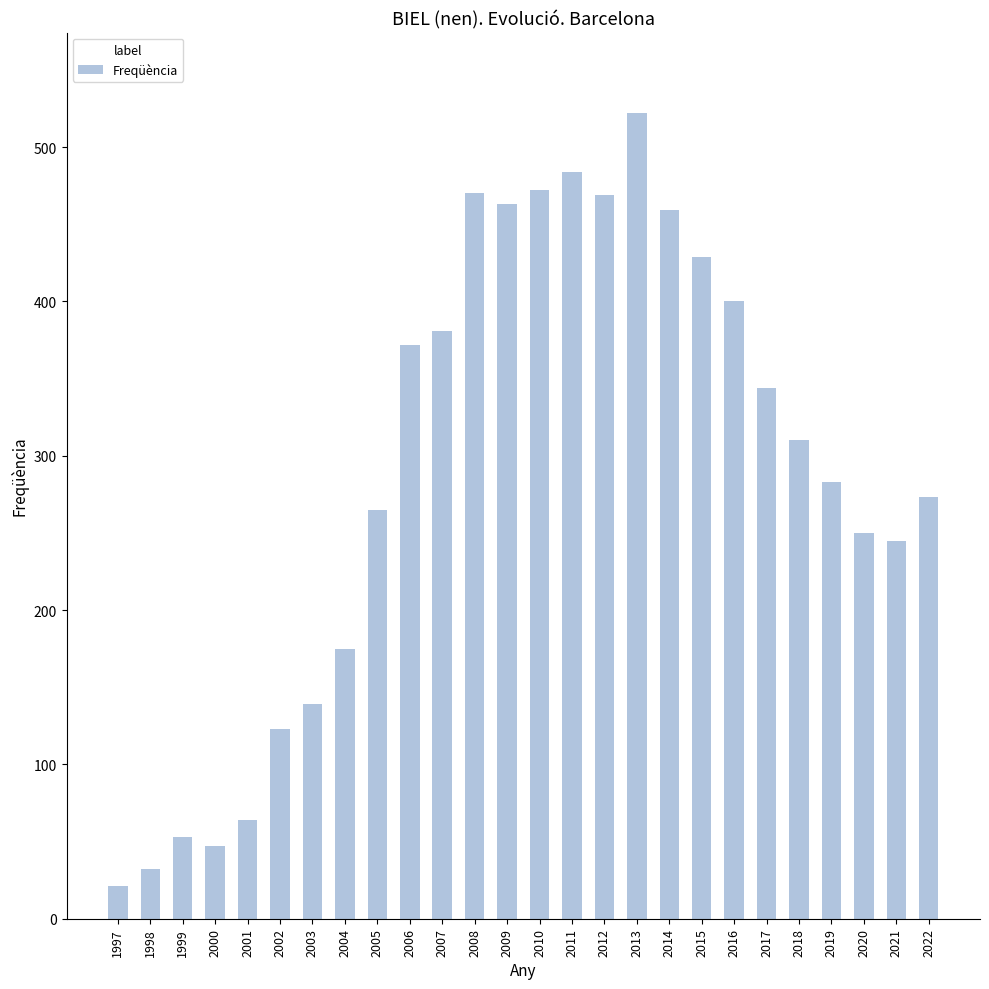

How many distinct data groups are displayed?

1